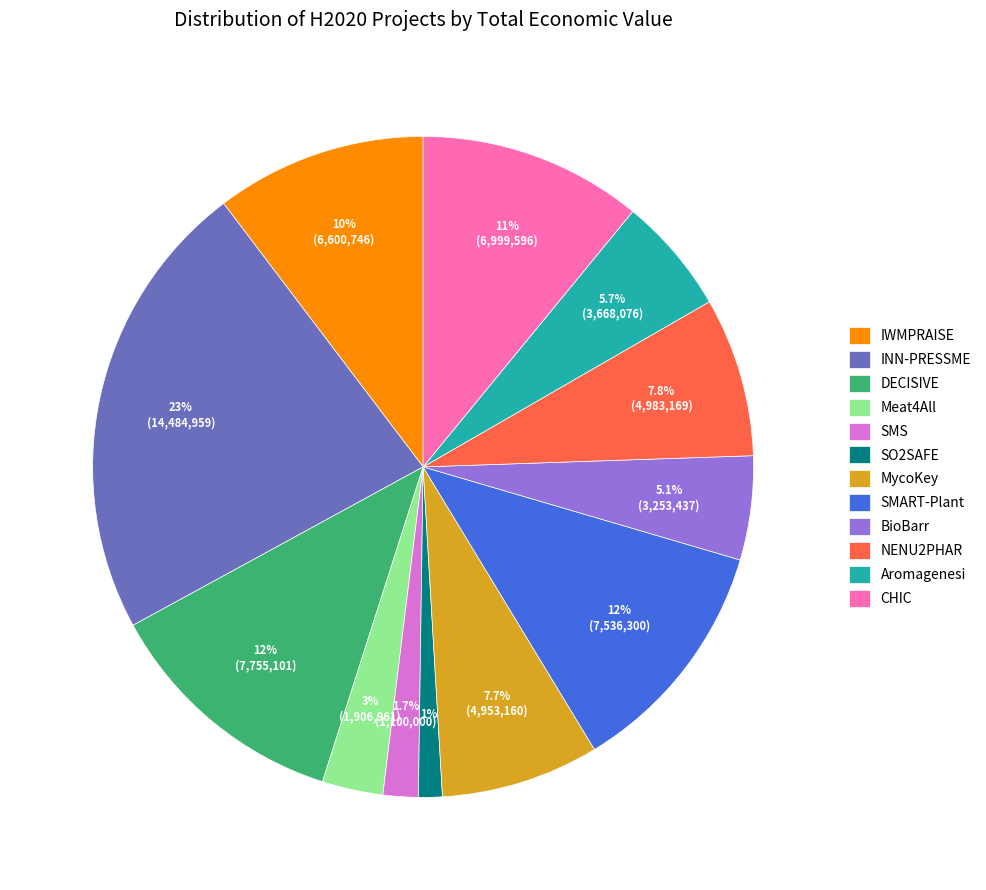

To the nearest percent, what is the difference between the Aromagenesi and SMS slice percentages?

4%